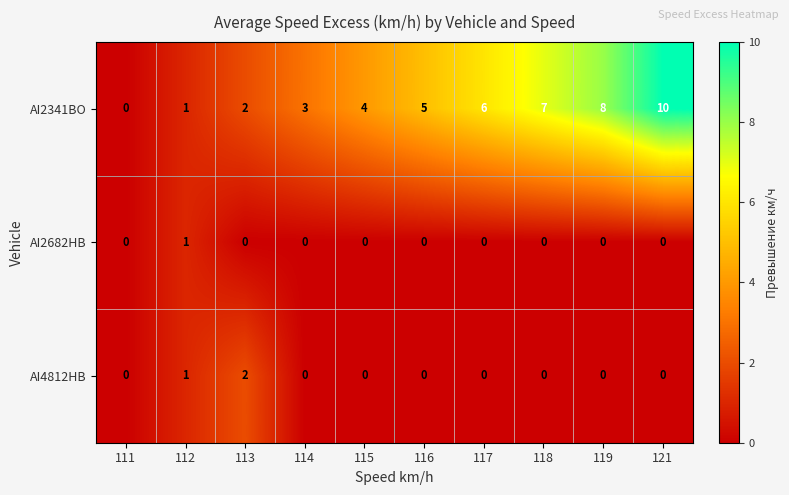

Which series has the largest total across all categories?

AI2341BO